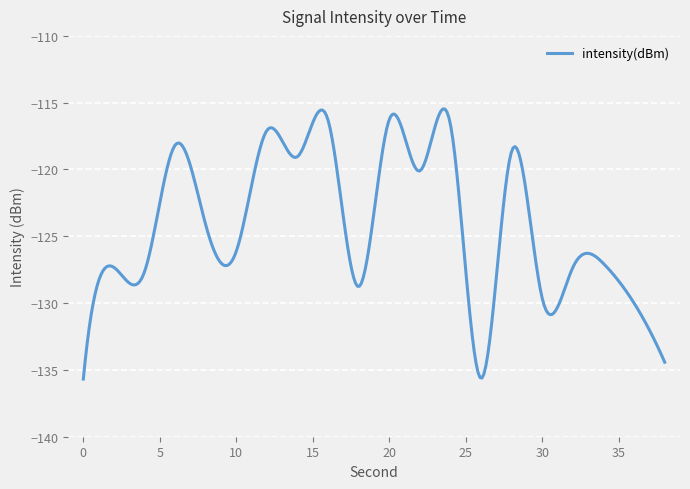

What is the smallest value displayed?

-135.7